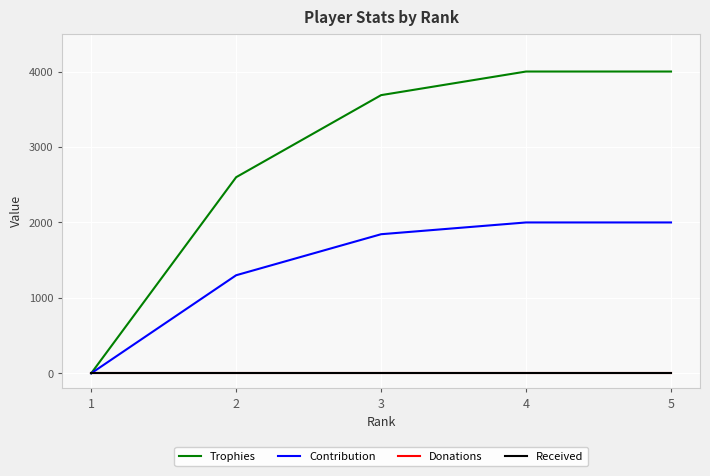

True or false: Trophies and Contribution cross at least once.

False